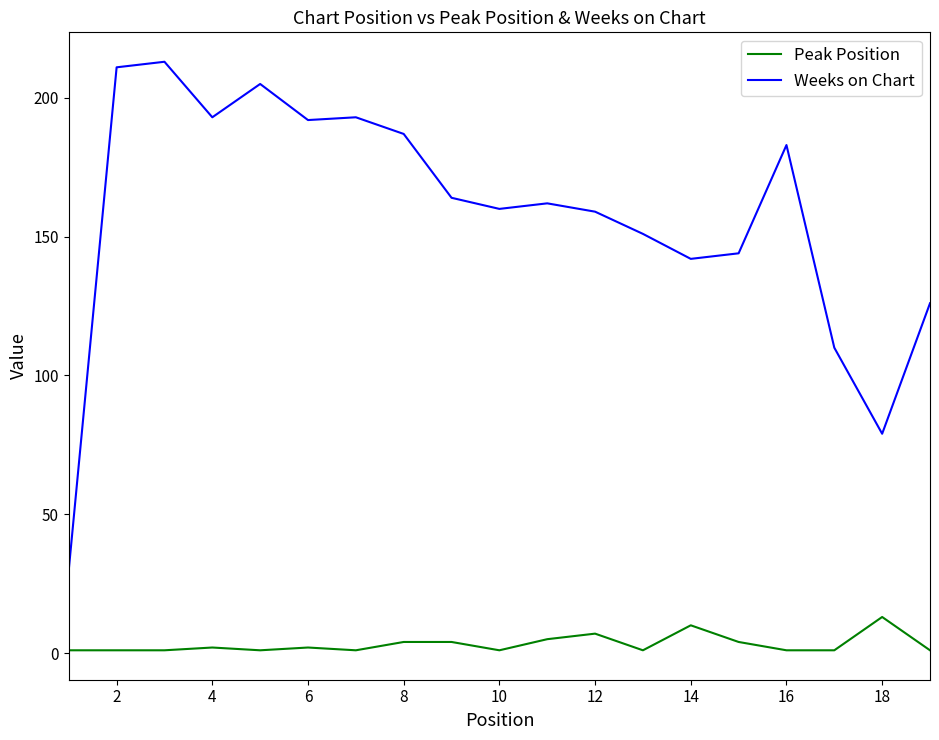

What is the difference between the maximum and minimum values in the Weeks on Chart series?

183